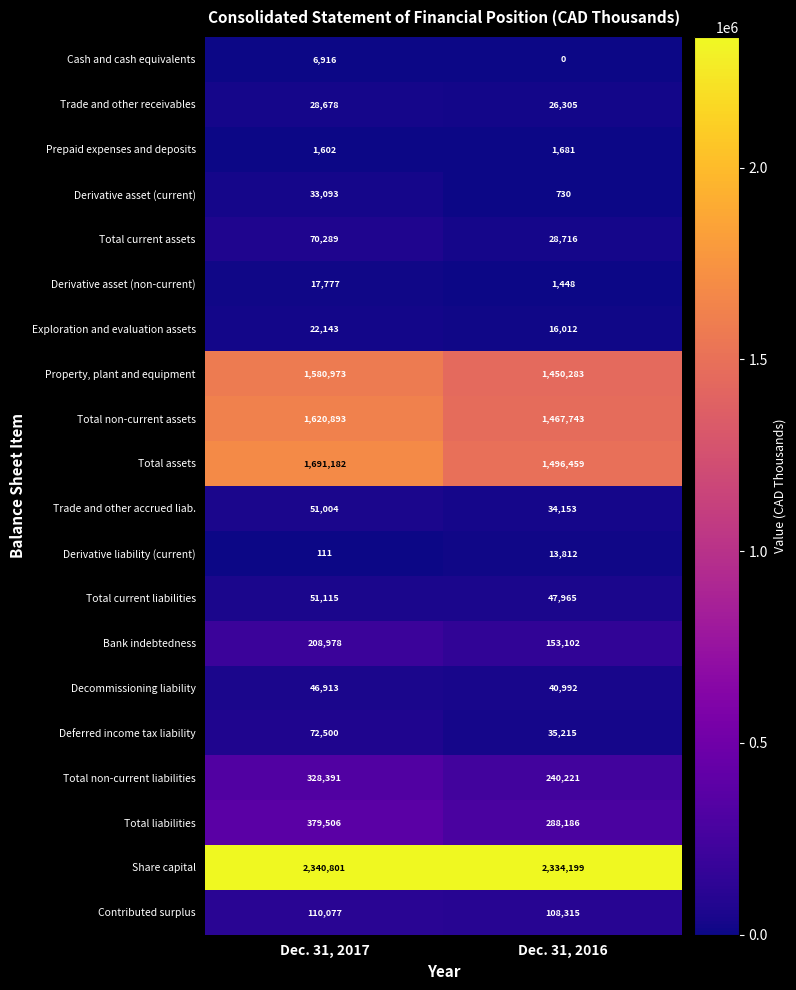

The Exploration and evaluation assets series shows 21146 at Dec. 31, 2016. True or false?

False